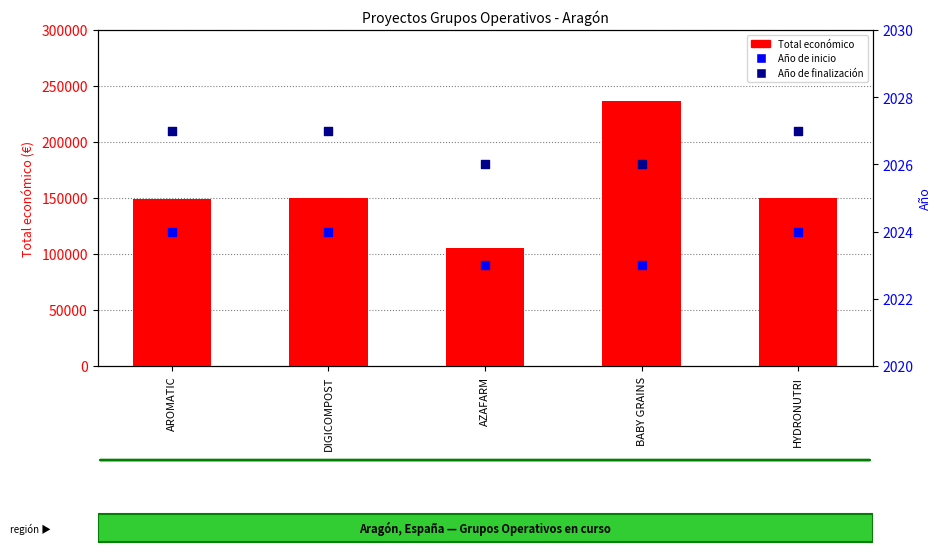

Which series has the widest spread of Y values?

Total económico